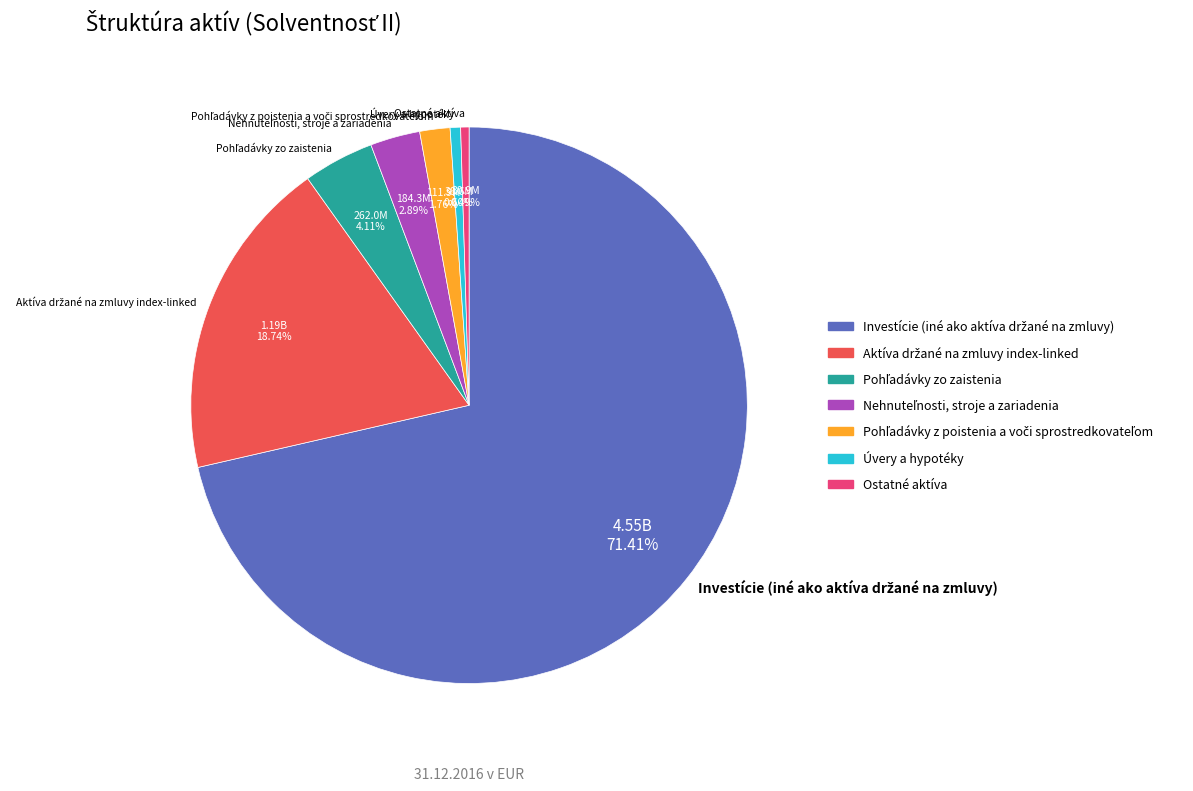

Is there any slice that represents more than half of the pie?

Yes